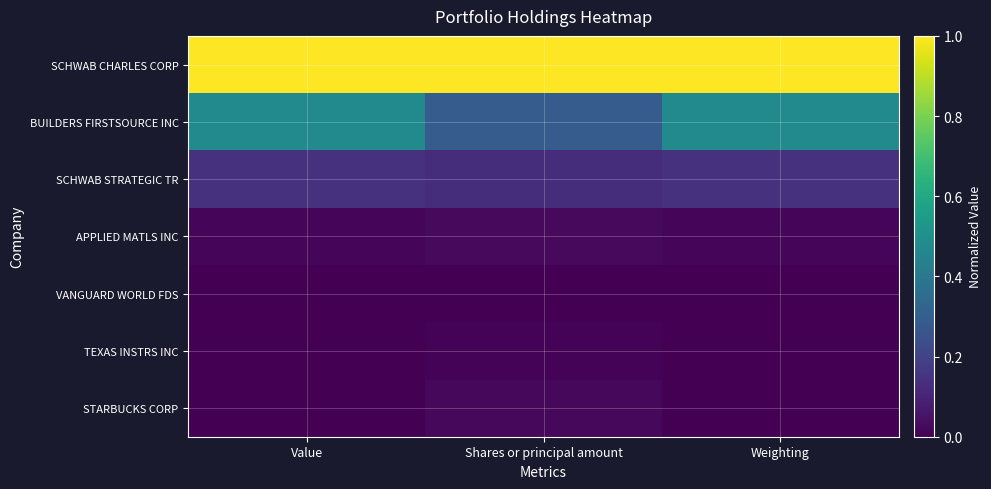

Which has a higher value, Value or Shares or principal amount?

Value